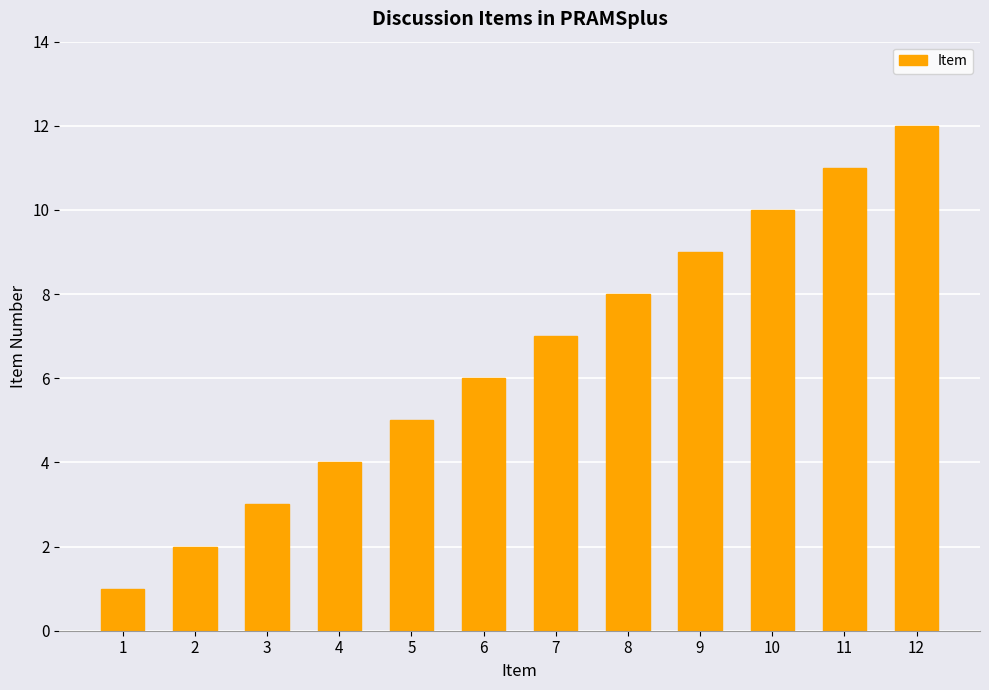

Between 4 and 2, which is larger?

4